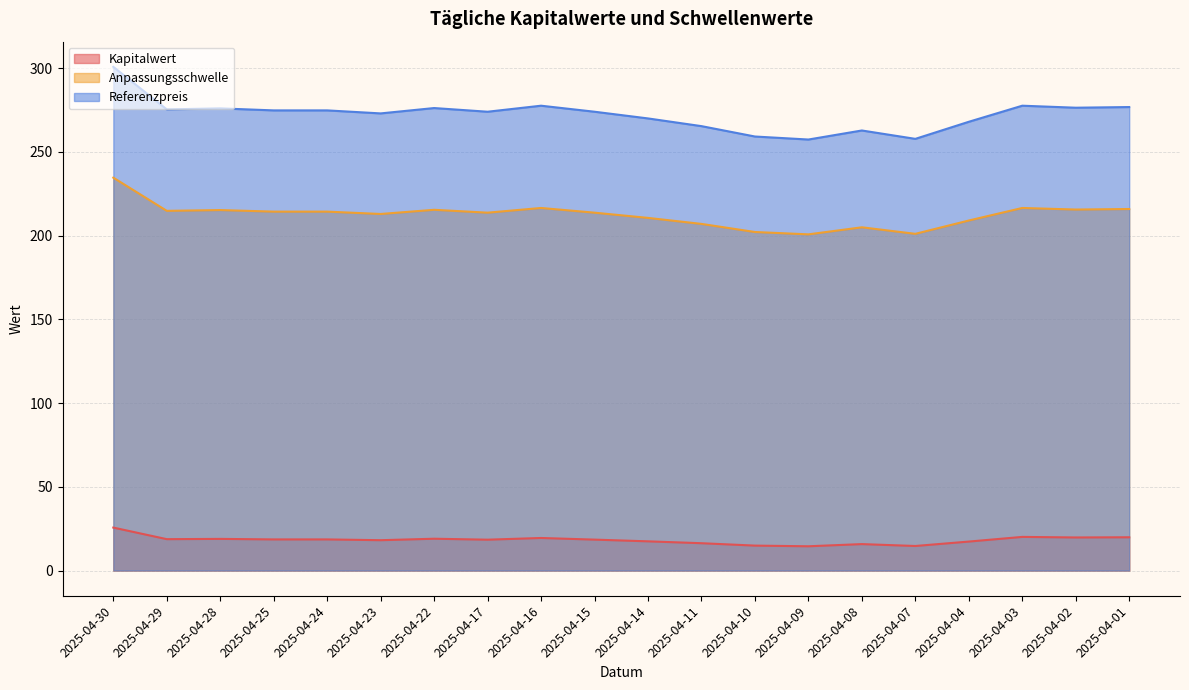

Does the chart display data point markers on the line(s)?

No